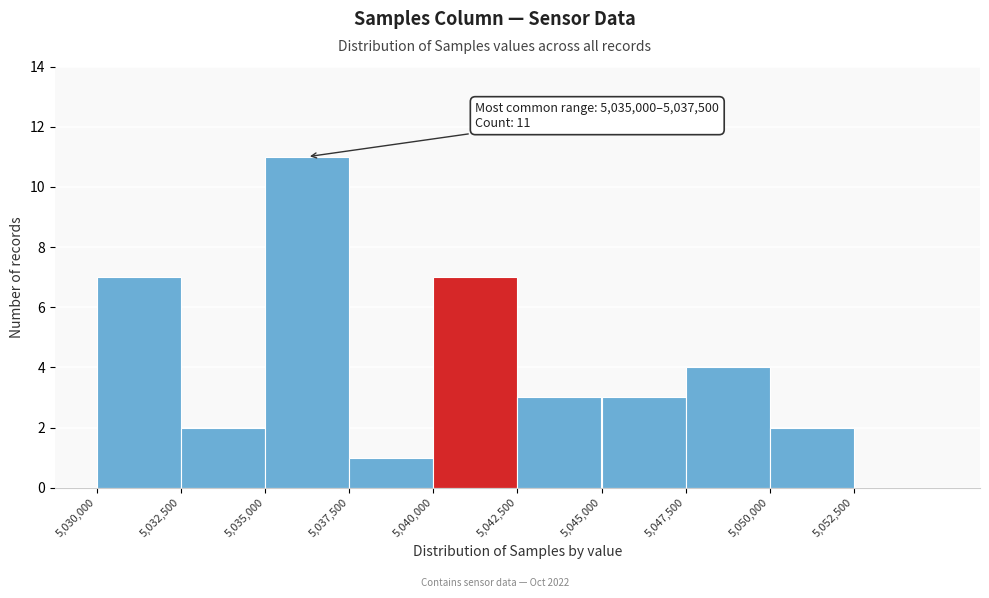

Over which range of the x-axis is the bar tallest?

5035000 to 5037500